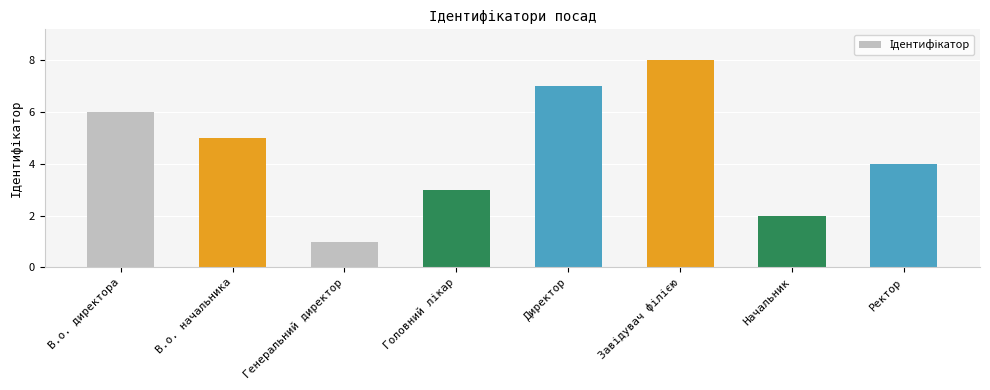

Which label corresponds to the smallest value in the chart?

Генеральний директор